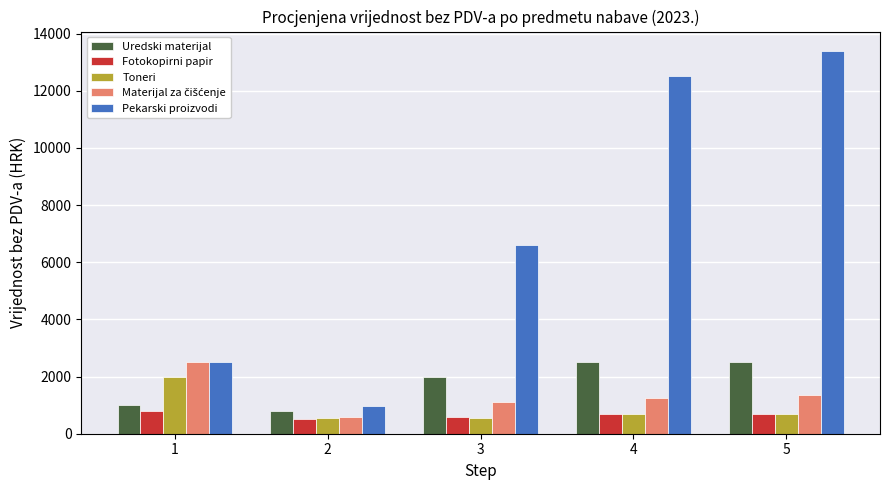

What is the minimum value shown in the chart?

500